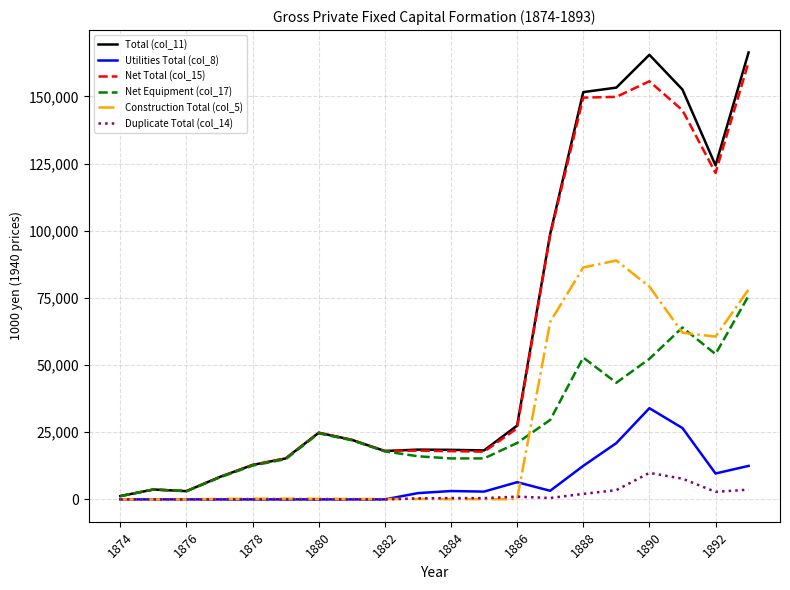

Which series has the largest range (max minus min)?

Total (col_11)